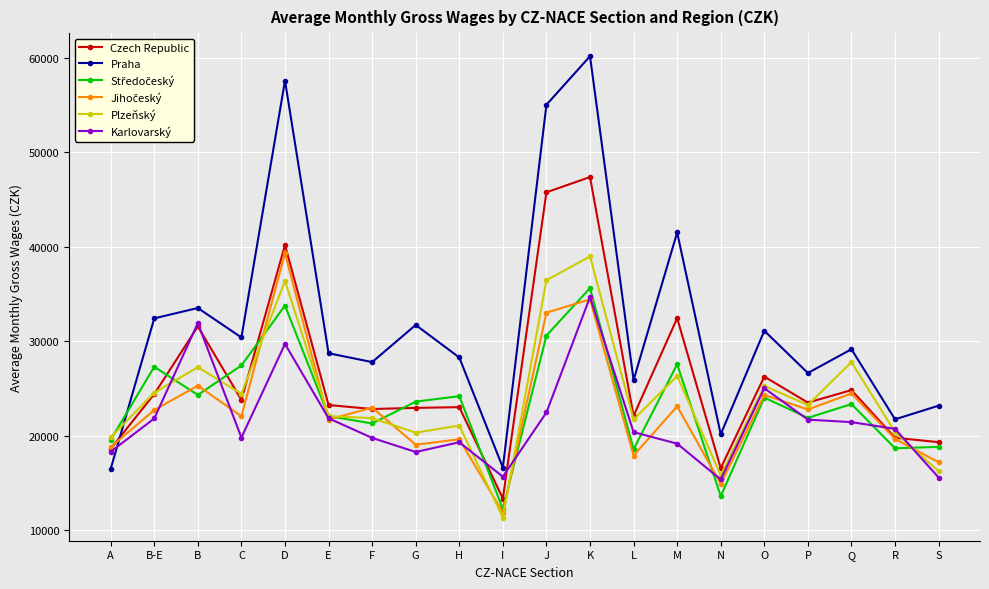

Where does the Karlovarský series first go above 20722?

B-E